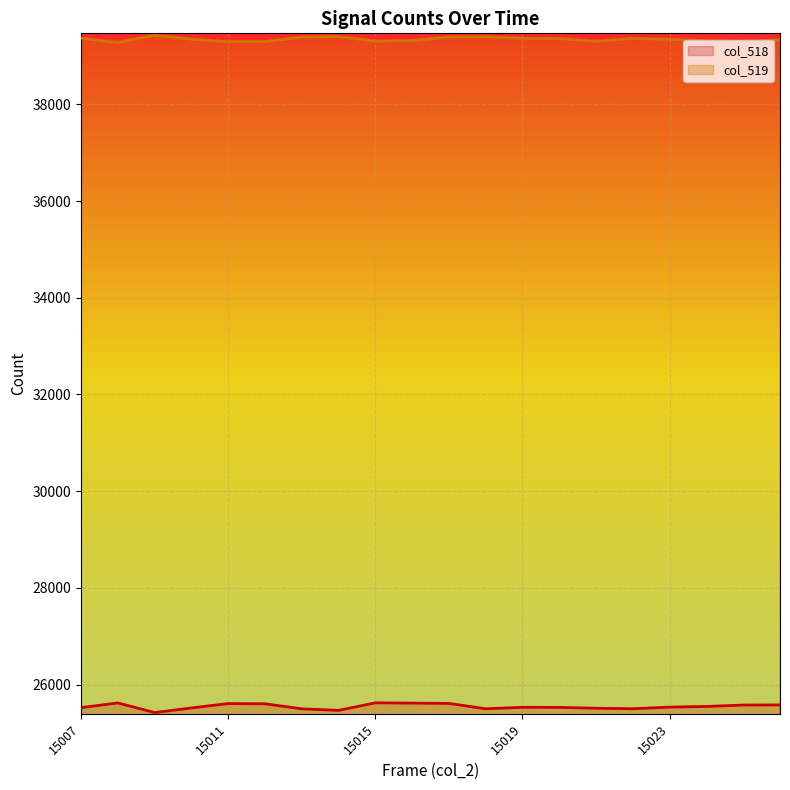

What is the spread (max minus min) of values at 15007?

13841